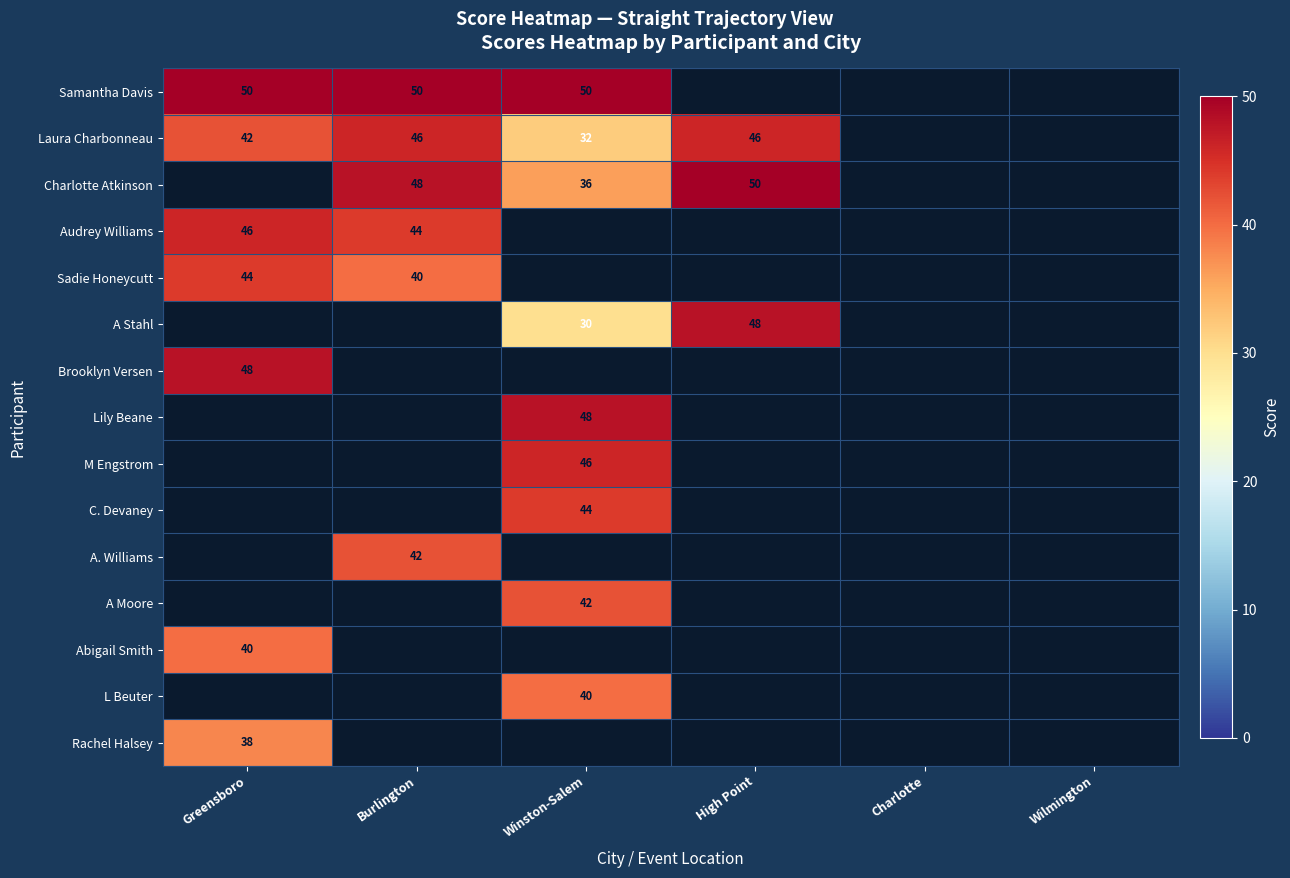

The A Stahl series shows 48 at High Point. True or false?

True